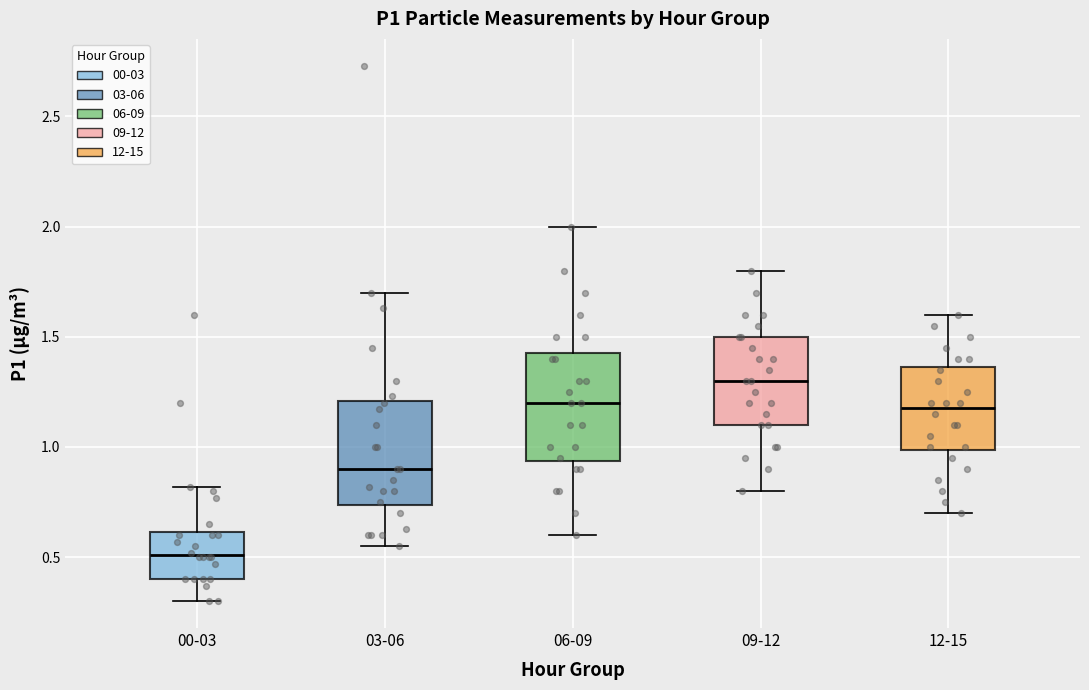

Reading left to right, transcribe this box plot: for each box, give where its median line is, the range the box spans, and where its two whiskers end, as read against the y-axis. The values are not printed on the chart, so give them approximately, as read against the axis.

00-03: median 0.50, box 0.40 to 0.60, whiskers 0.30 to 0.80
03-06: median 0.90, box 0.75 to 1.20, whiskers 0.55 to 1.70
06-09: median 1.20, box 0.95 to 1.45, whiskers 0.60 to 2.00
09-12: median 1.30, box 1.10 to 1.50, whiskers 0.80 to 1.80
12-15: median 1.20, box 1.00 to 1.35, whiskers 0.70 to 1.60